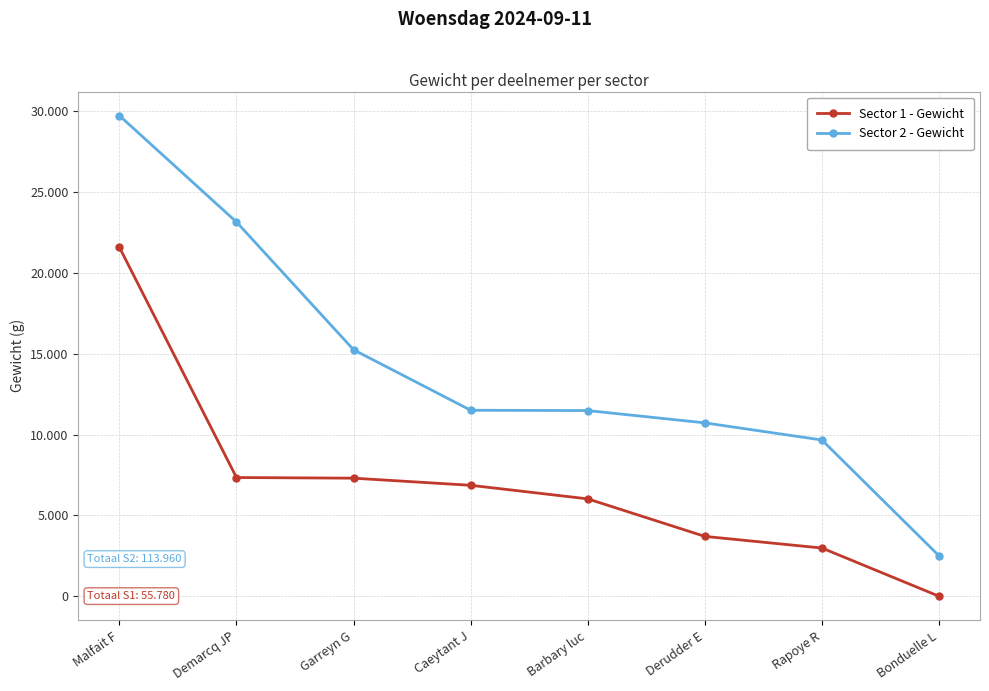

What is the label of the 5th point from the right?

Caeytant J